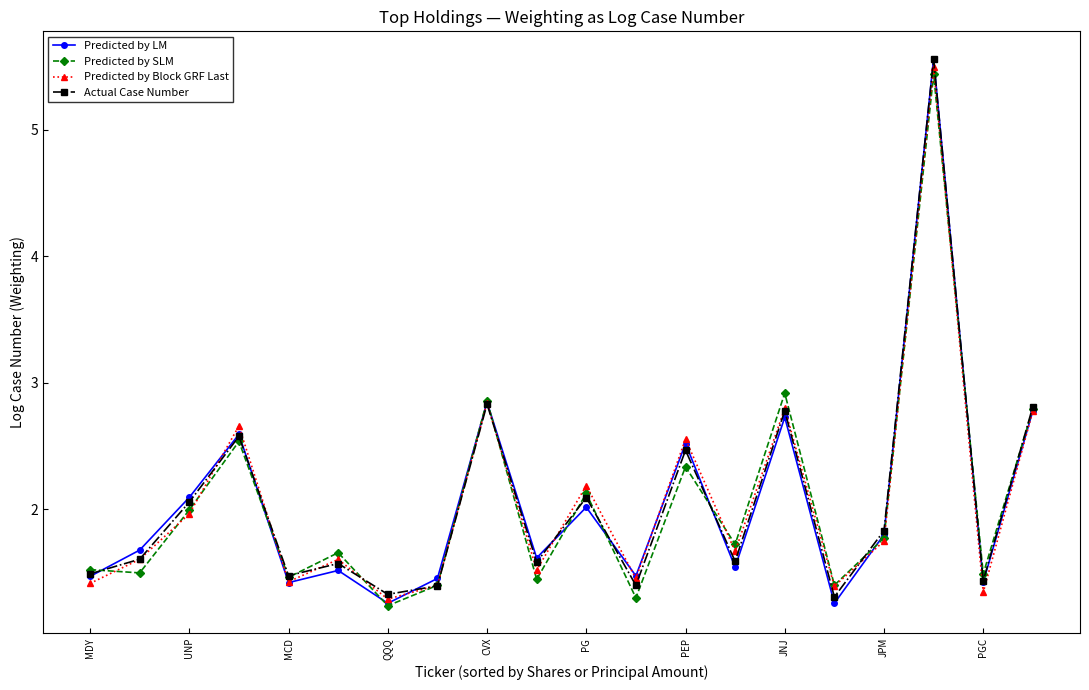

What is the minimum value shown in the chart?

1.2